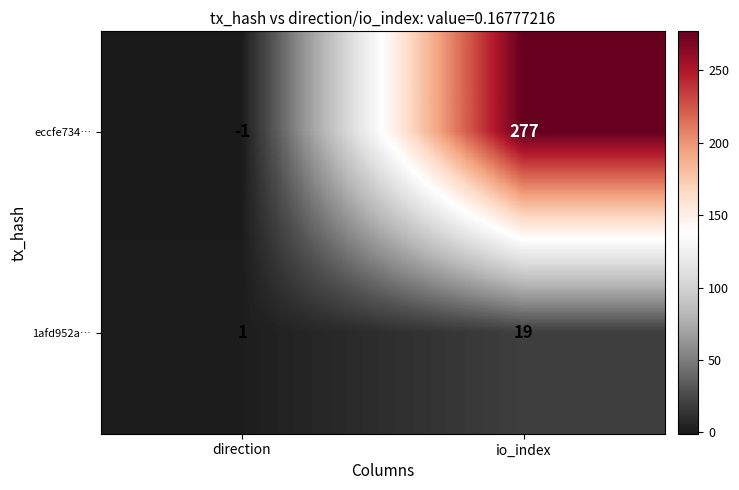

Rank the series by their average value, from lowest to highest.

1afd952a…, eccfe734…